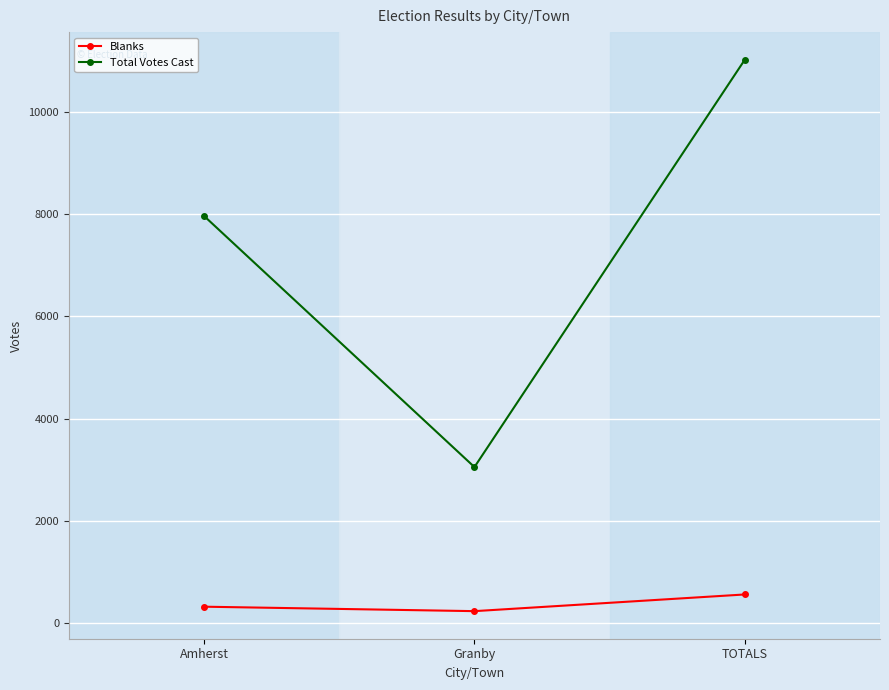

The value of Total Votes Cast at TOTALS is 11013. True or false?

True